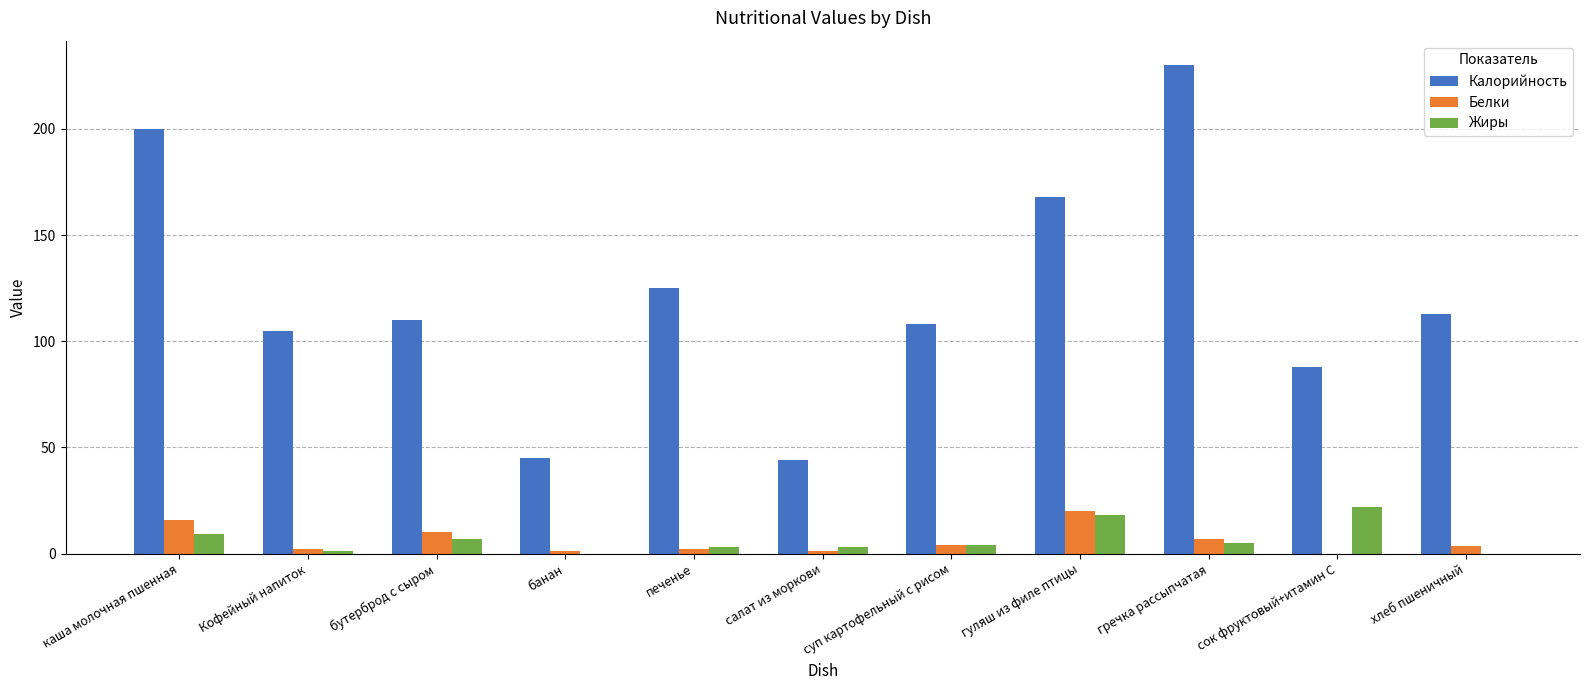

Which series has the largest total across all categories?

Калорийность